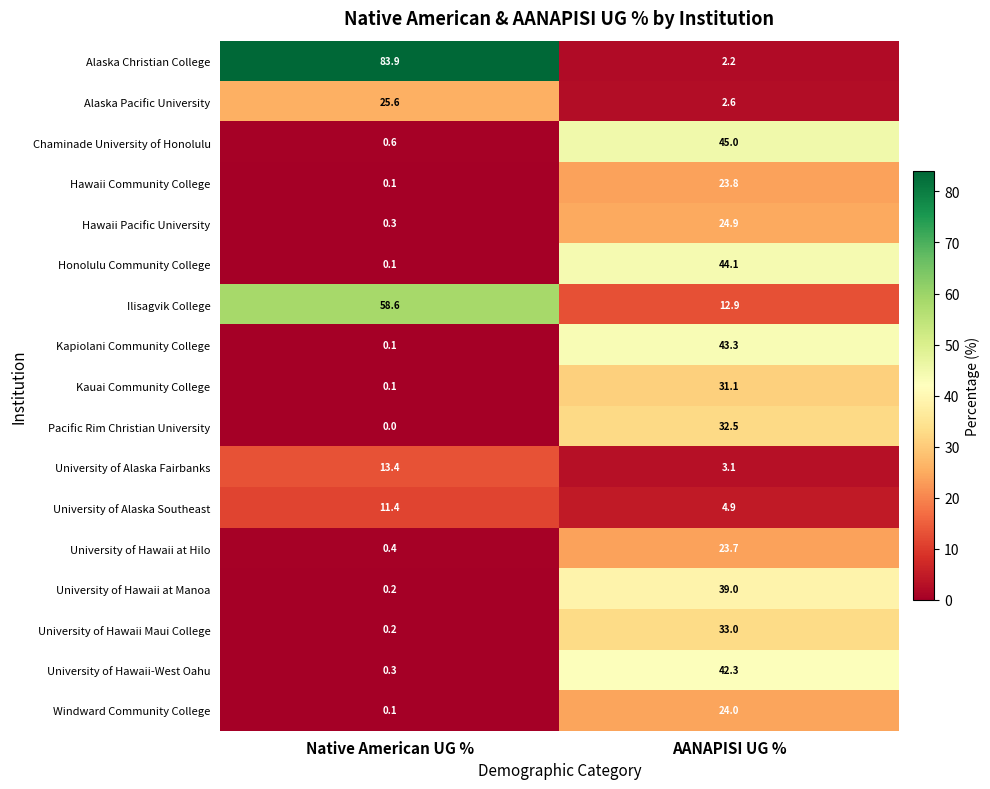

True or false: Alaska Pacific University has a value of 40.4 at Native American UG %.

False